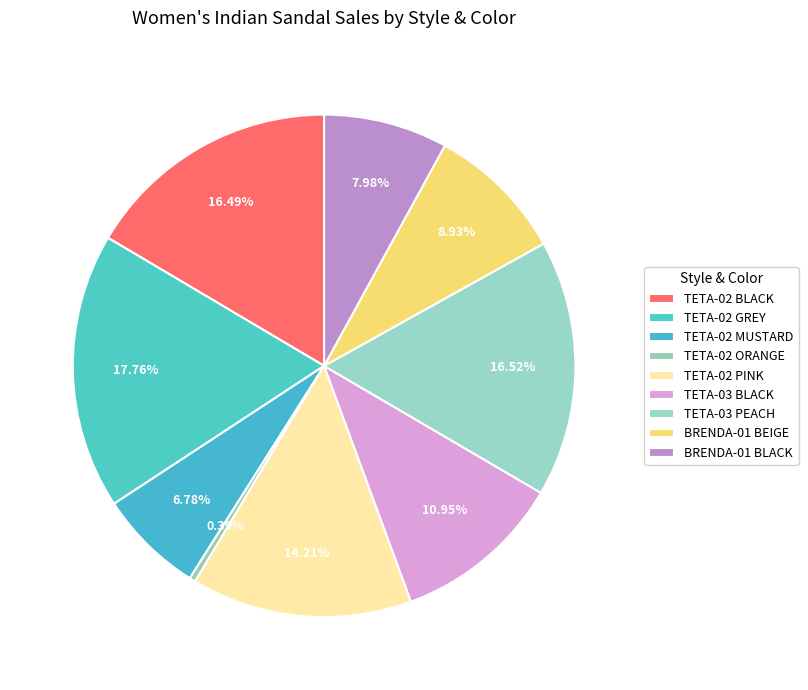

Count the number of slices in the pie.

9